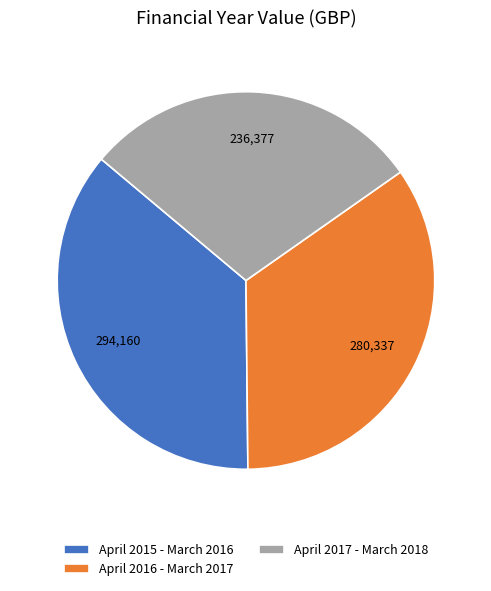

Approximately how many times larger is the value at April 2017 - March 2018 compared to April 2016 - March 2017?

0.8